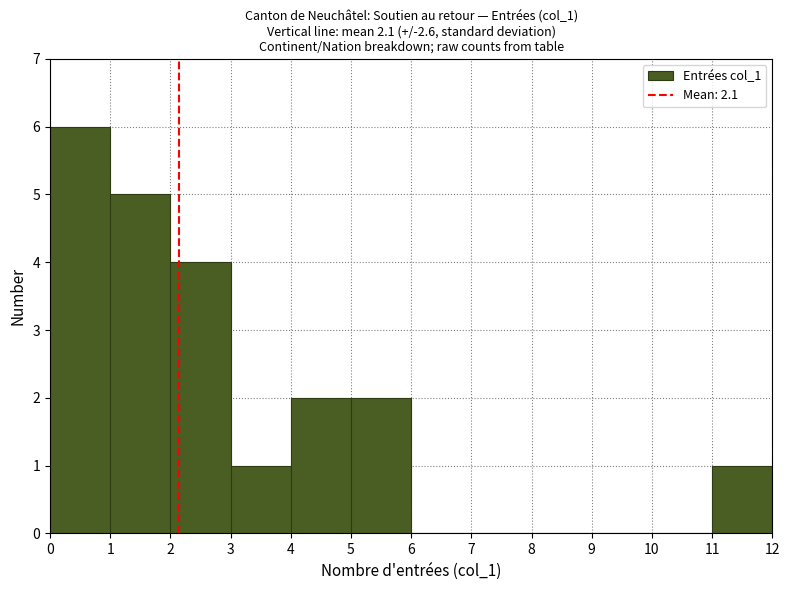

Over which range of the x-axis is the bar tallest?

0 to 1